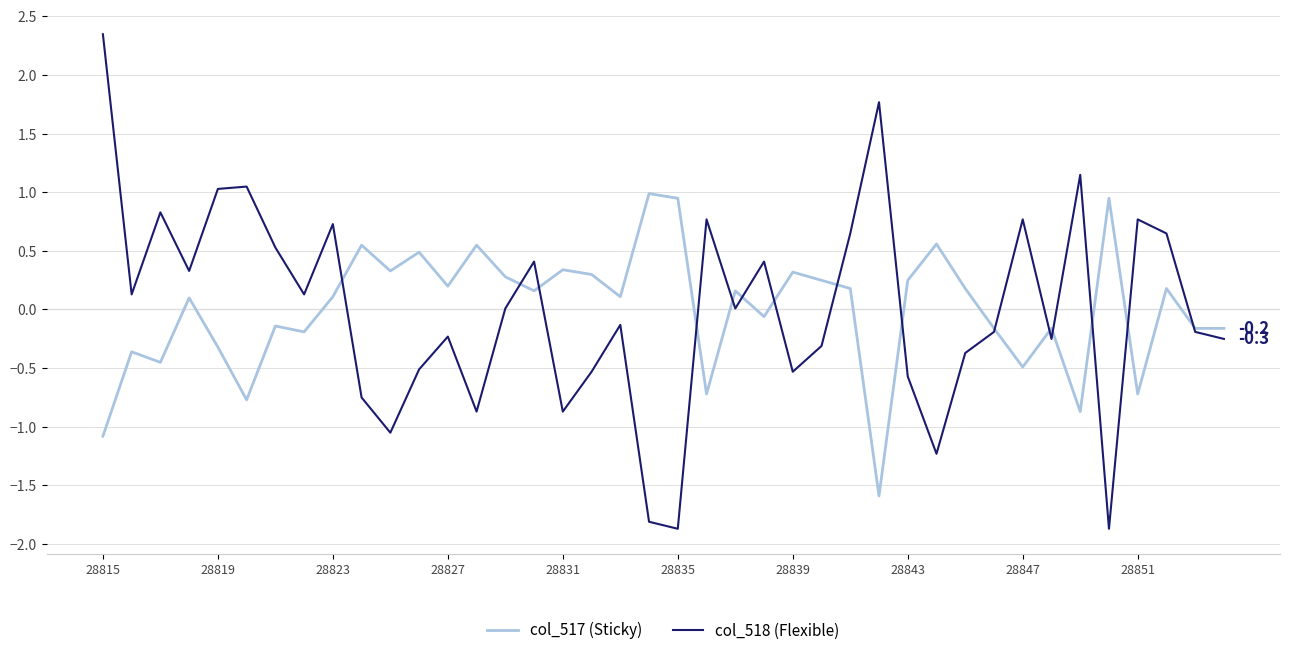

True or false: col_517 (Sticky) and col_518 (Flexible) intersect in this chart.

True